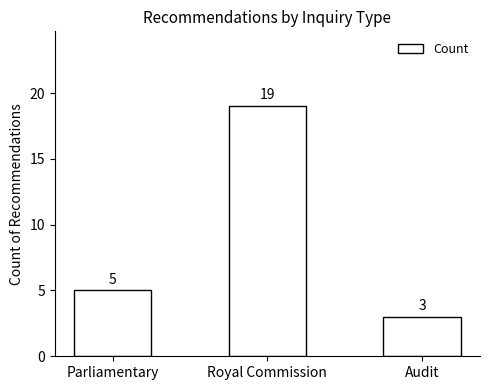

How many series are shown in this chart?

1